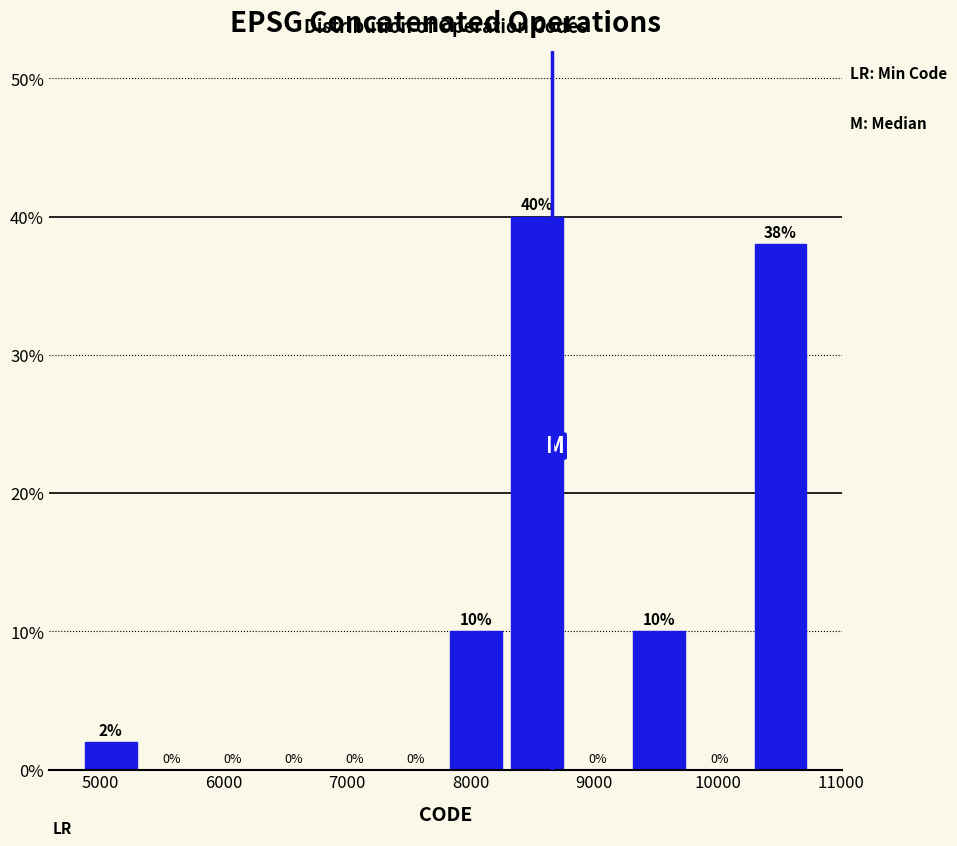

Reading left to right, list every bar in this chart as the range it spans on the x-axis followed by its height. The bar edges are not printed on the chart, so give them approximately, as read against the axis.

4800 to 5300: 2
5300 to 5800: 0
5800 to 6300: 0
6300 to 6800: 0
6800 to 7300: 0
7300 to 7800: 0
7800 to 8300: 10
8300 to 8800: 40
8800 to 9300: 0
9300 to 9800: 10
9800 to 10300: 0
10300 to 10800: 38